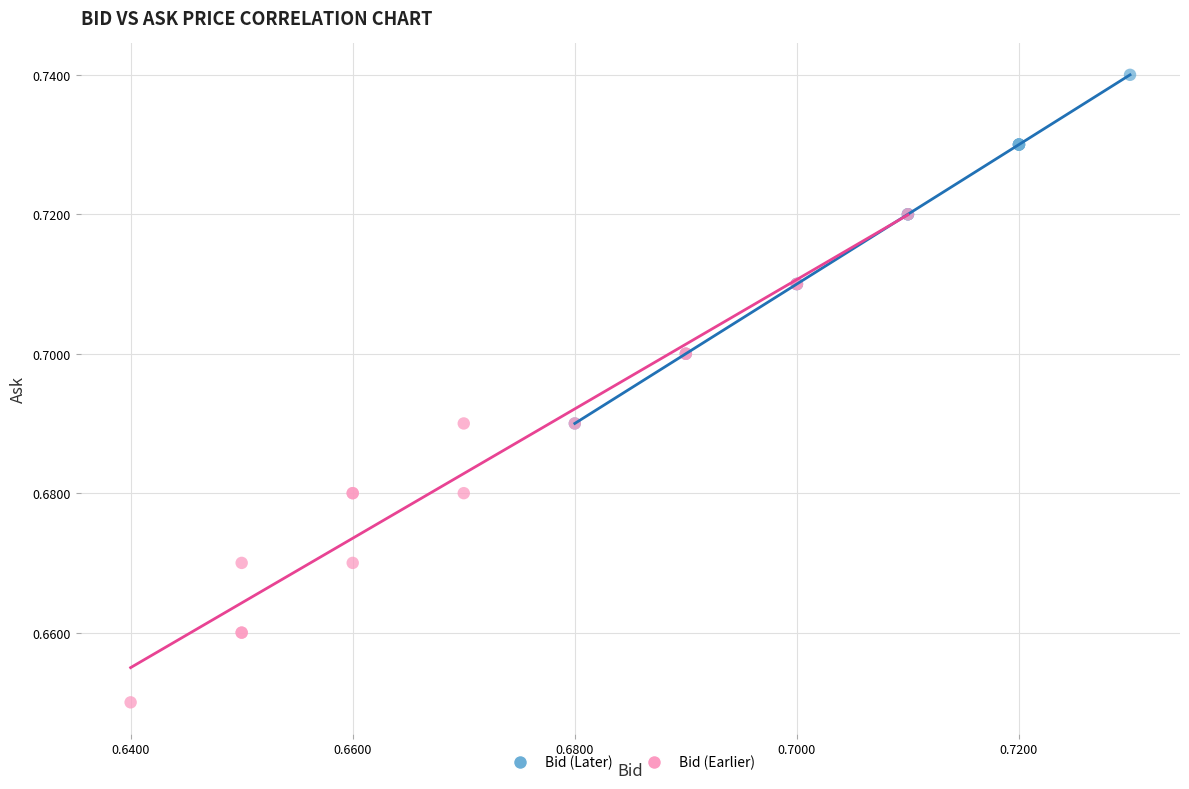

Which series contains the lowest Y value?

Bid (Earlier)